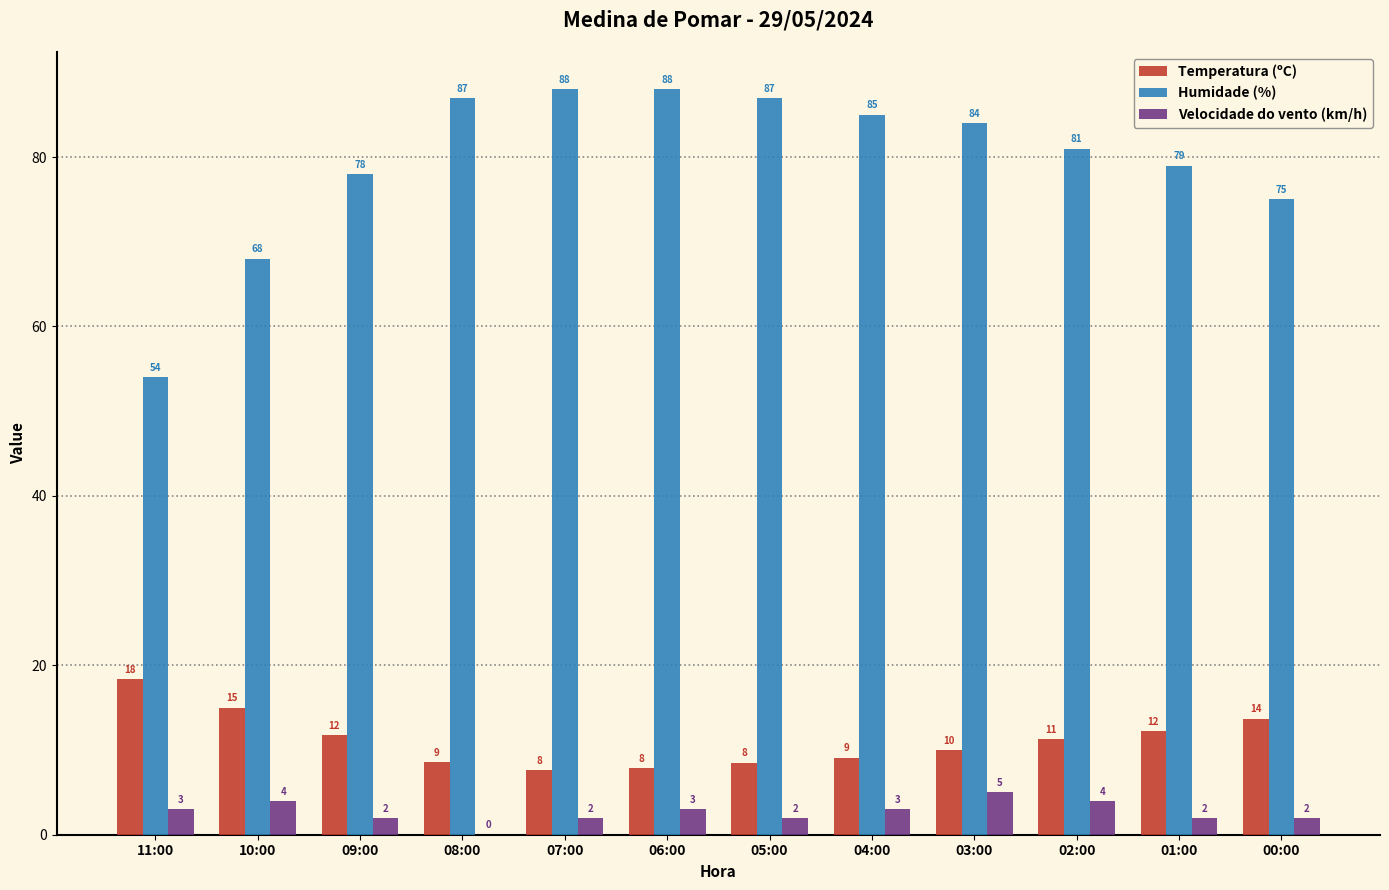

Is the value of Temperatura (ºC) at 10:00 greater than the value of Velocidade do vento (km/h) at 04:00?

Yes